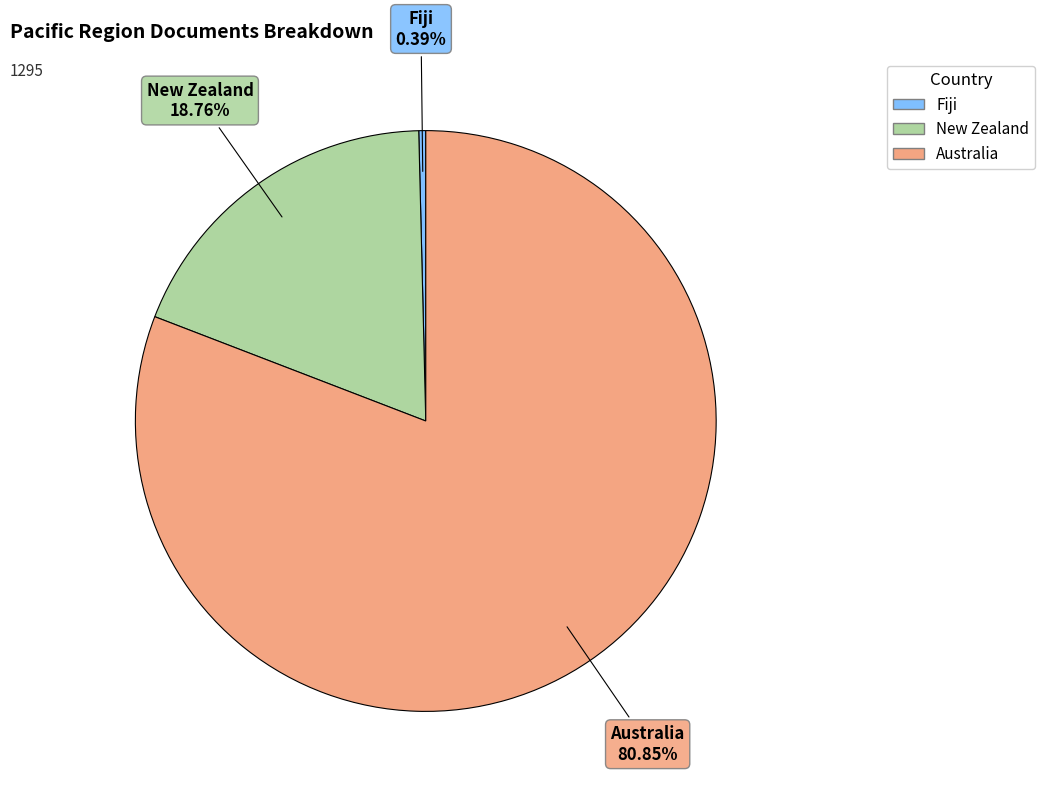

How many segments does this pie chart have?

3